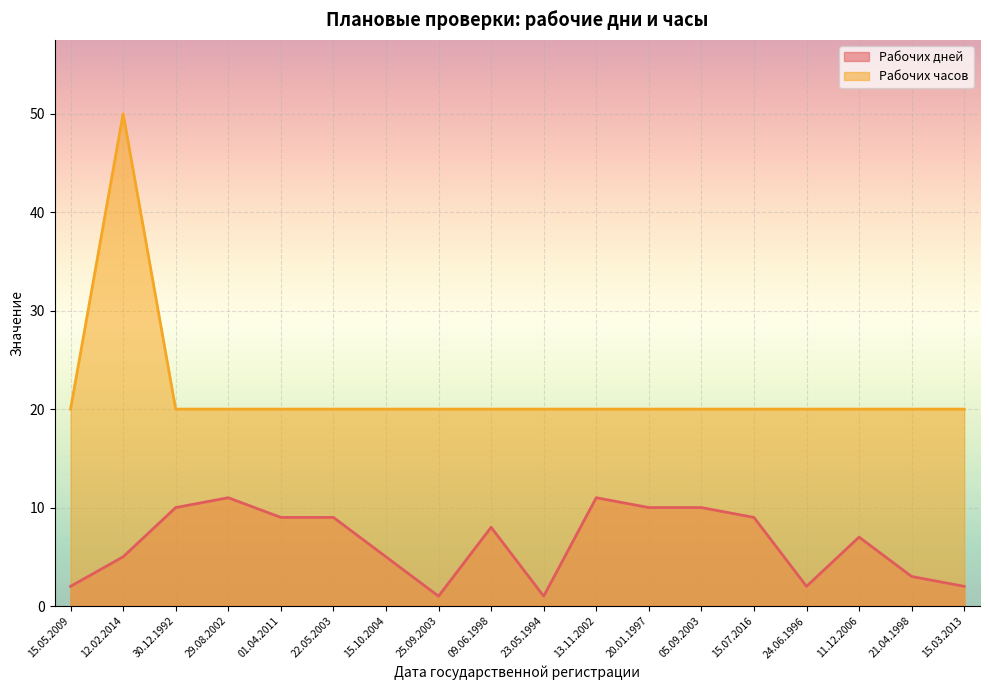

How many interior local peaks does the Рабочих дней series have?

4